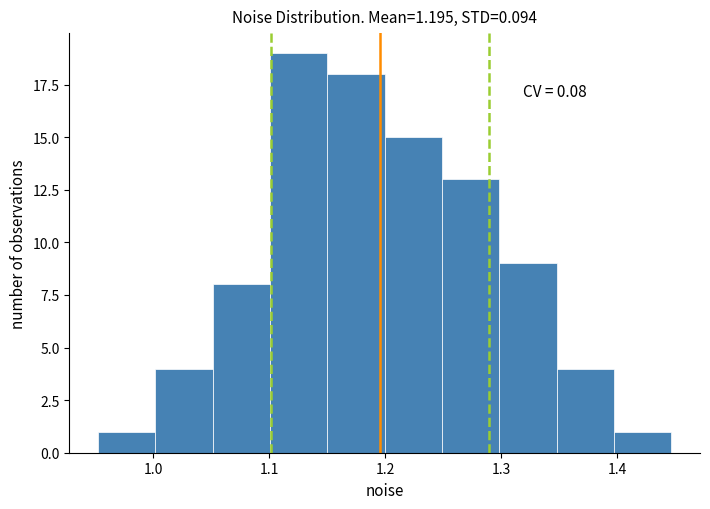

Over which range of the x-axis is the bar tallest?

1.10 to 1.15